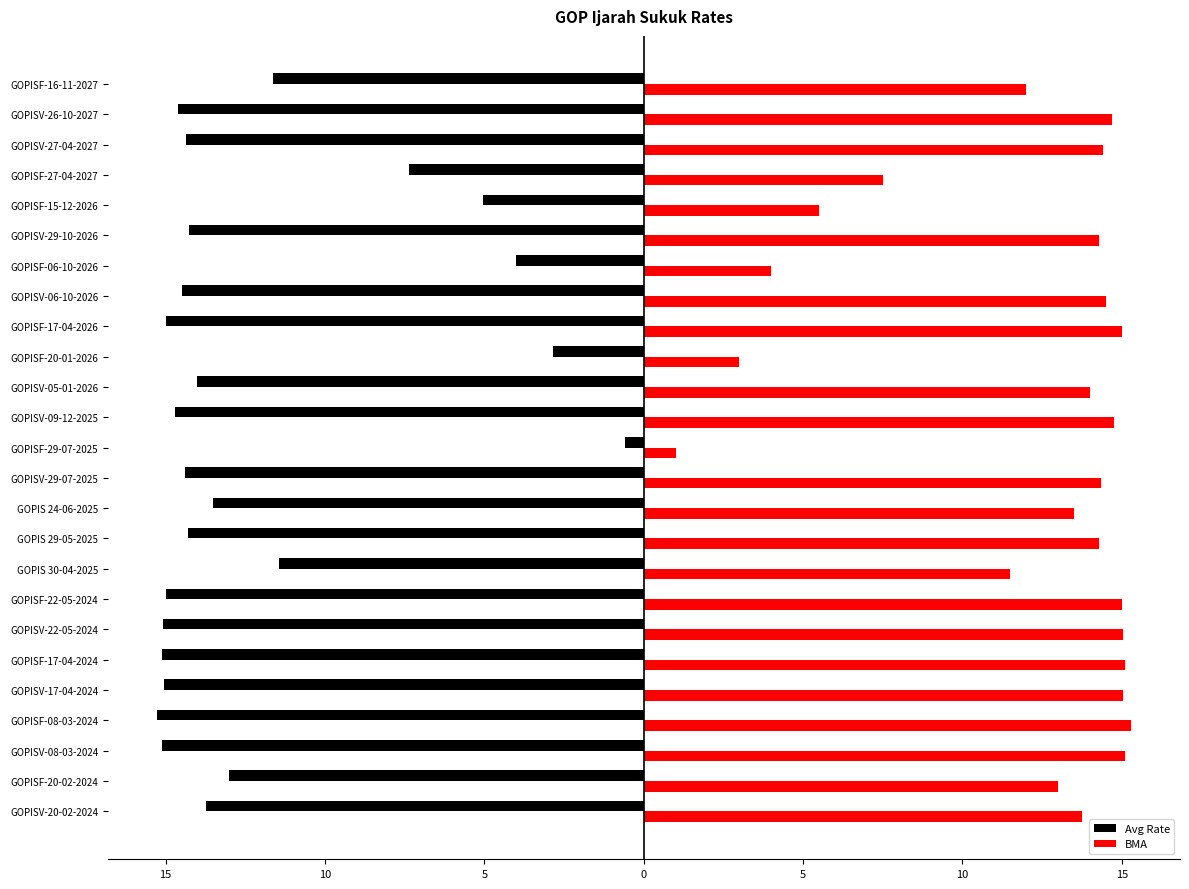

List the series in order of their peak value, highest first.

BMA, Avg Rate